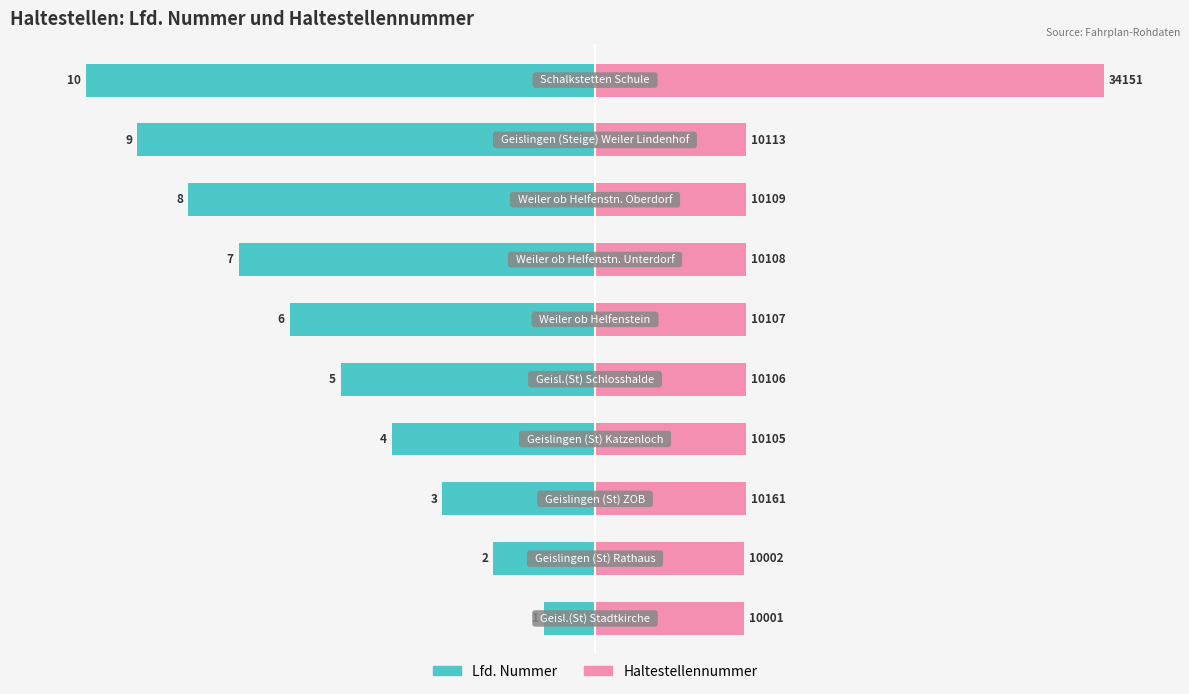

What are all the series names shown in the legend?

Lfd. Nummer, Haltestellennummer